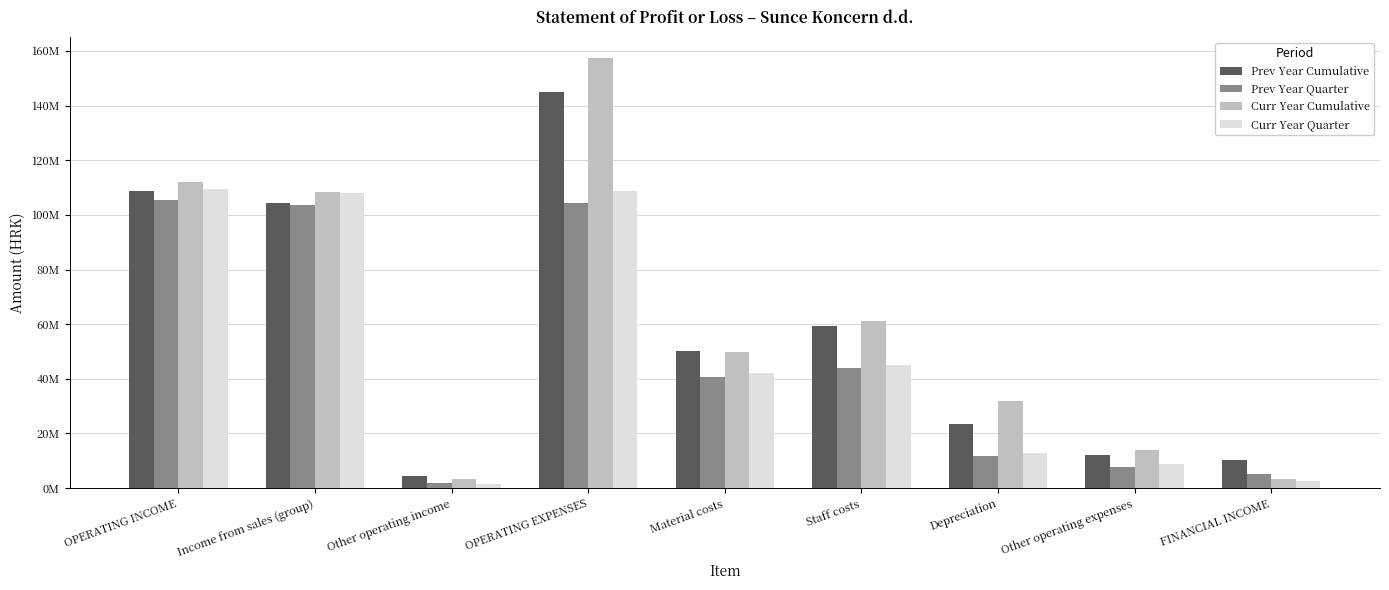

Are the bars horizontal?

No